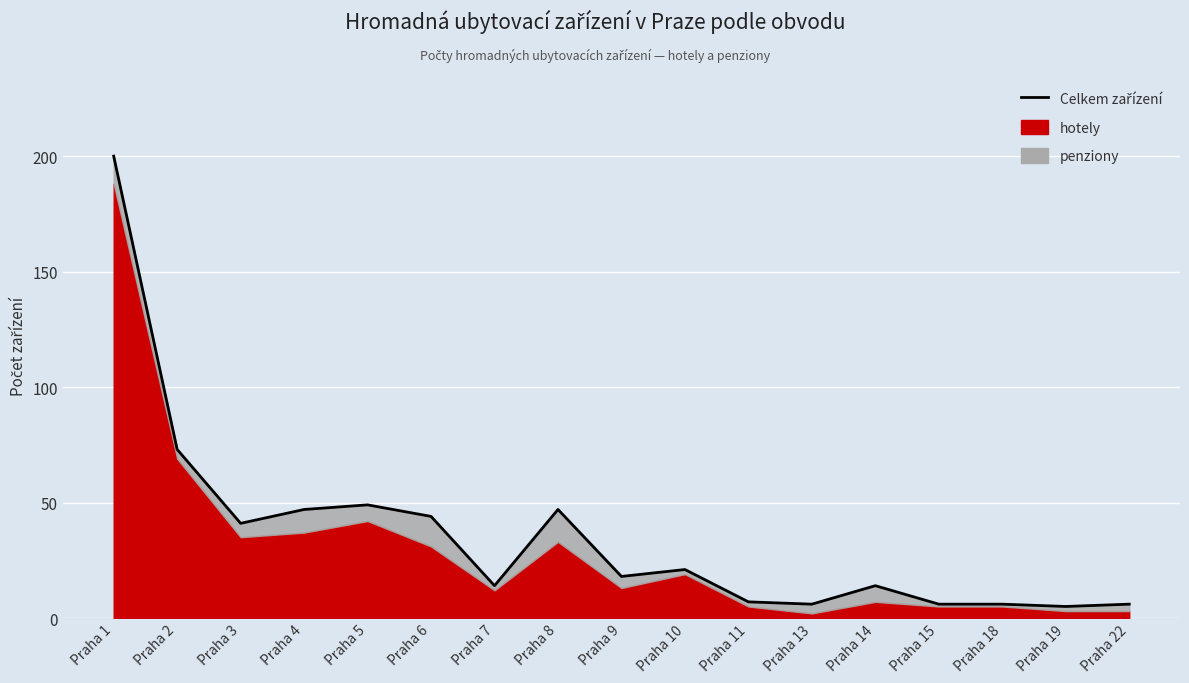

True or false: the data shows 3 at Praha 22.

False